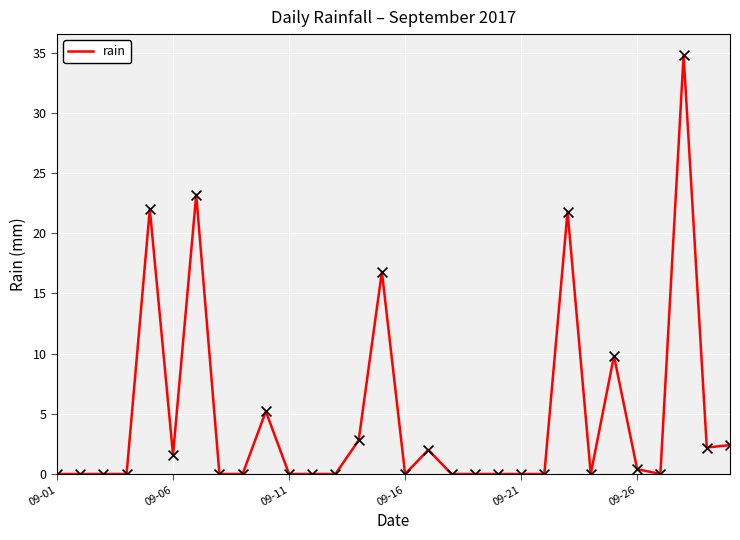

What is the difference between the maximum and minimum values?

34.8